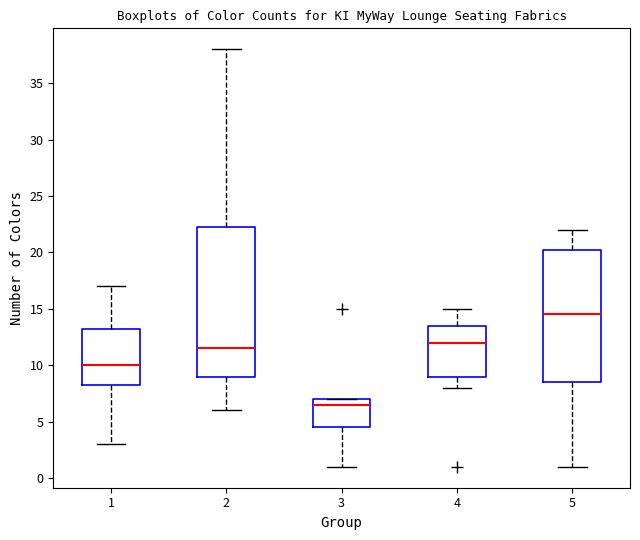

Which box is the tallest, from its lower edge to its upper edge?

2